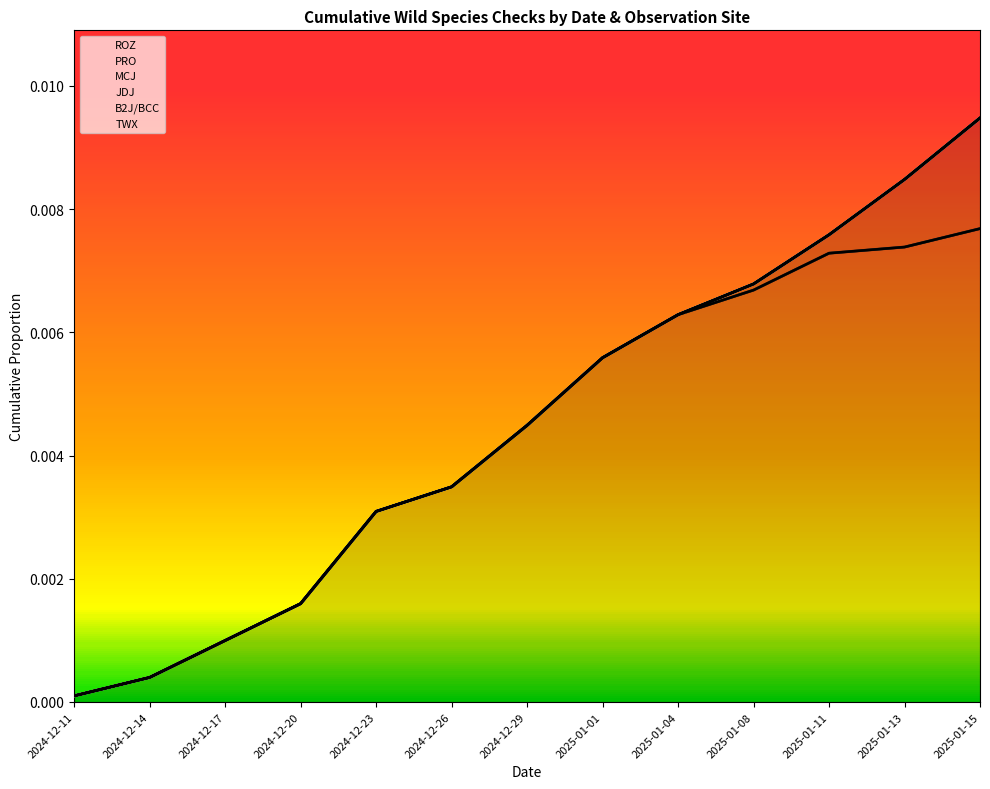

True or false: MCJ and TWX intersect in this chart.

False